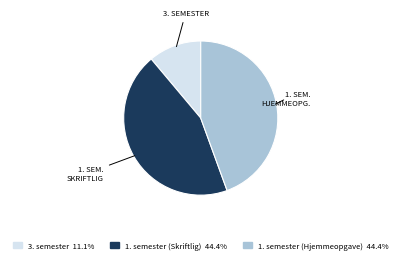

How many slices are in this pie chart?

3